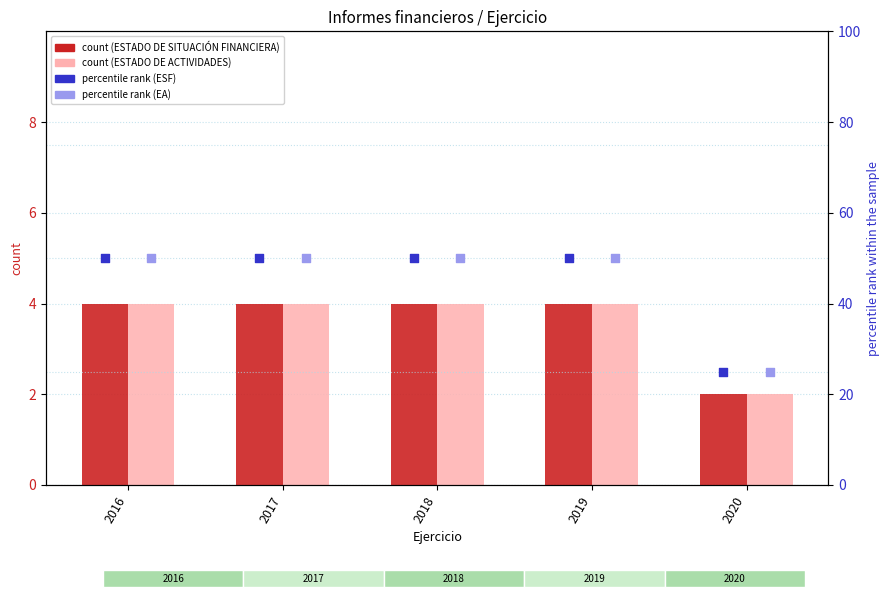

Which series contains the lowest Y value?

ESTADO DE SITUACIÓN FINANCIERA